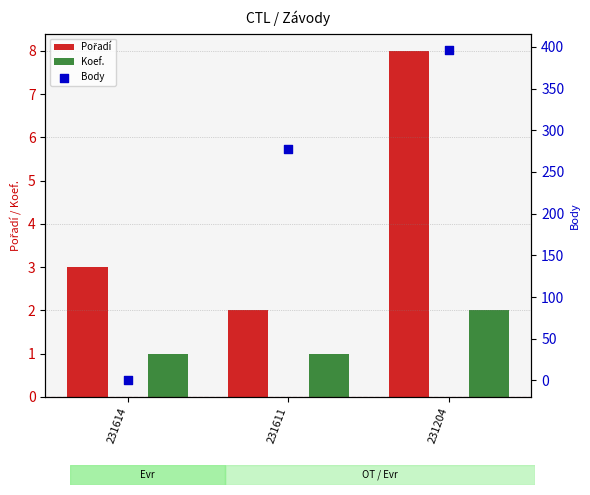

Which series contains the lowest Y value?

Body